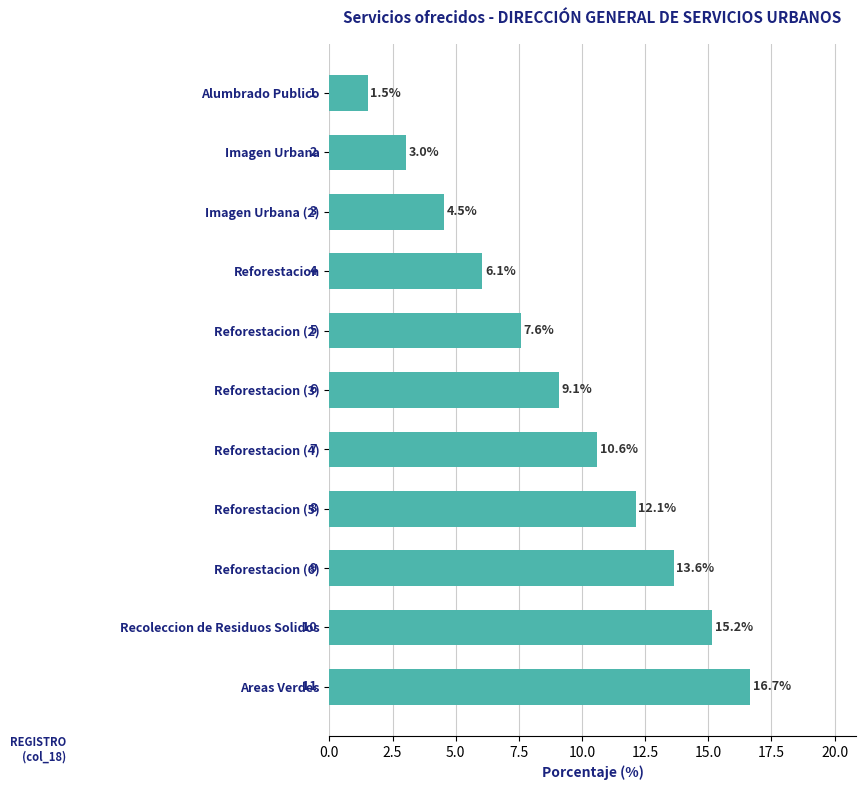

Are the bars grouped side by side (vs. stacked)?

No